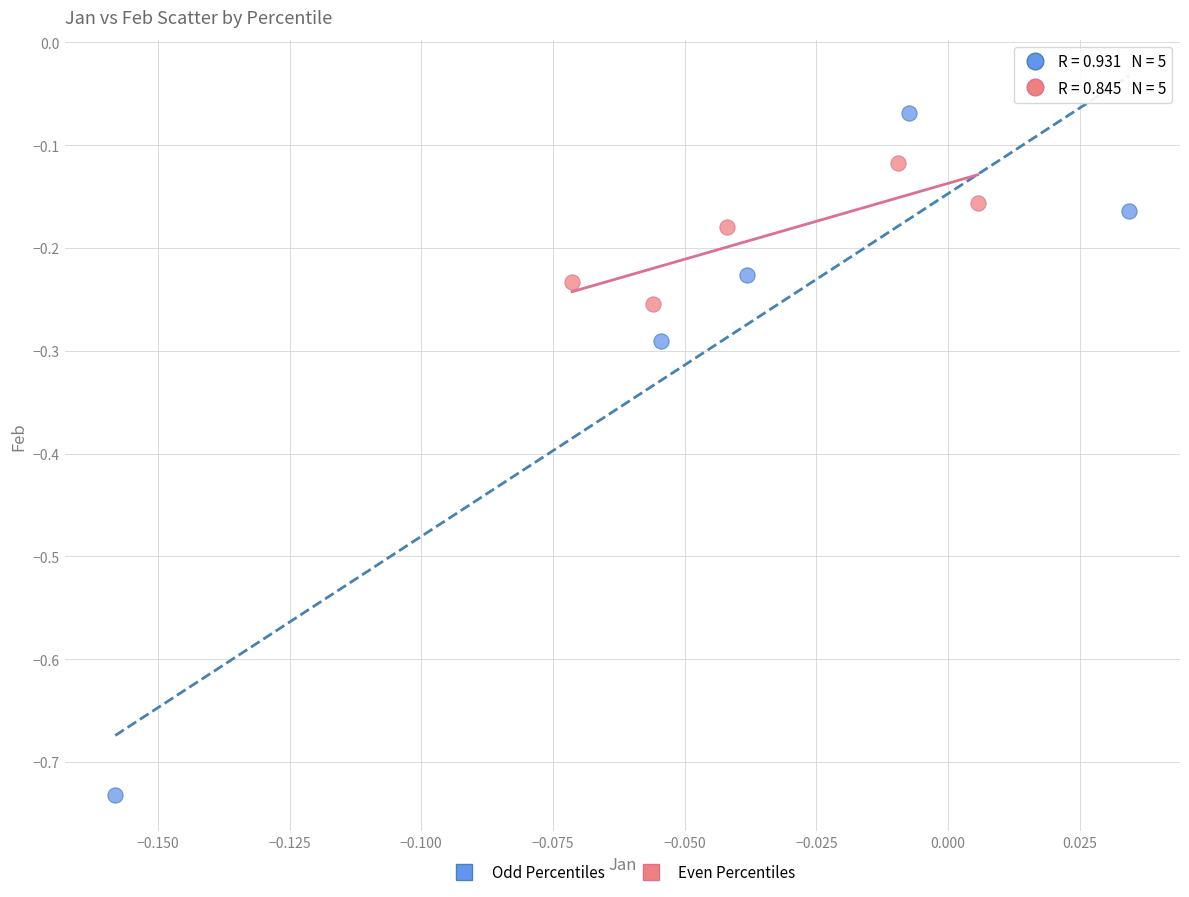

Which series contains the lowest Y value?

Odd Percentiles